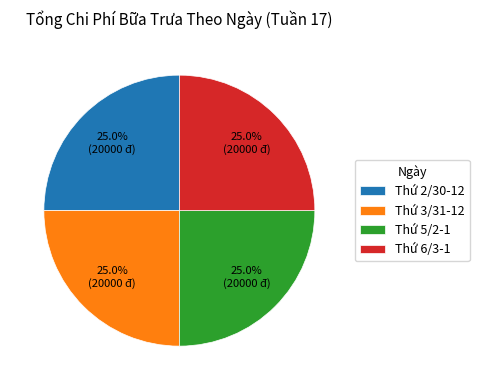

Combined, what portion of the pie is Thứ 5/2-1 and Thứ 6/3-1?

50.0%